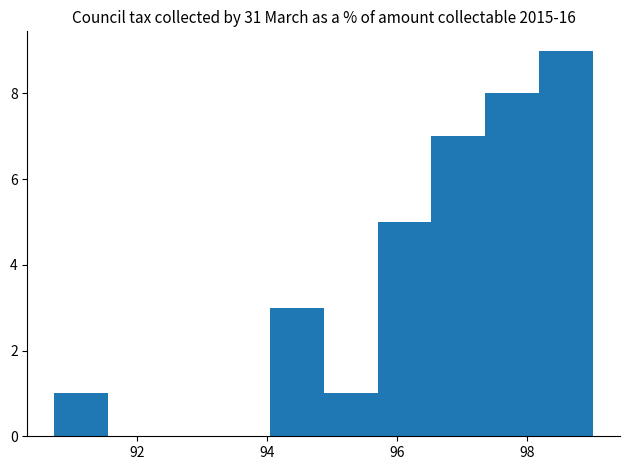

How tall is the bar that spans 98.2 to 99.0 on the x-axis? Neither the bar edges nor the heights are printed on the chart, so give them approximately, as read against the axes.

9